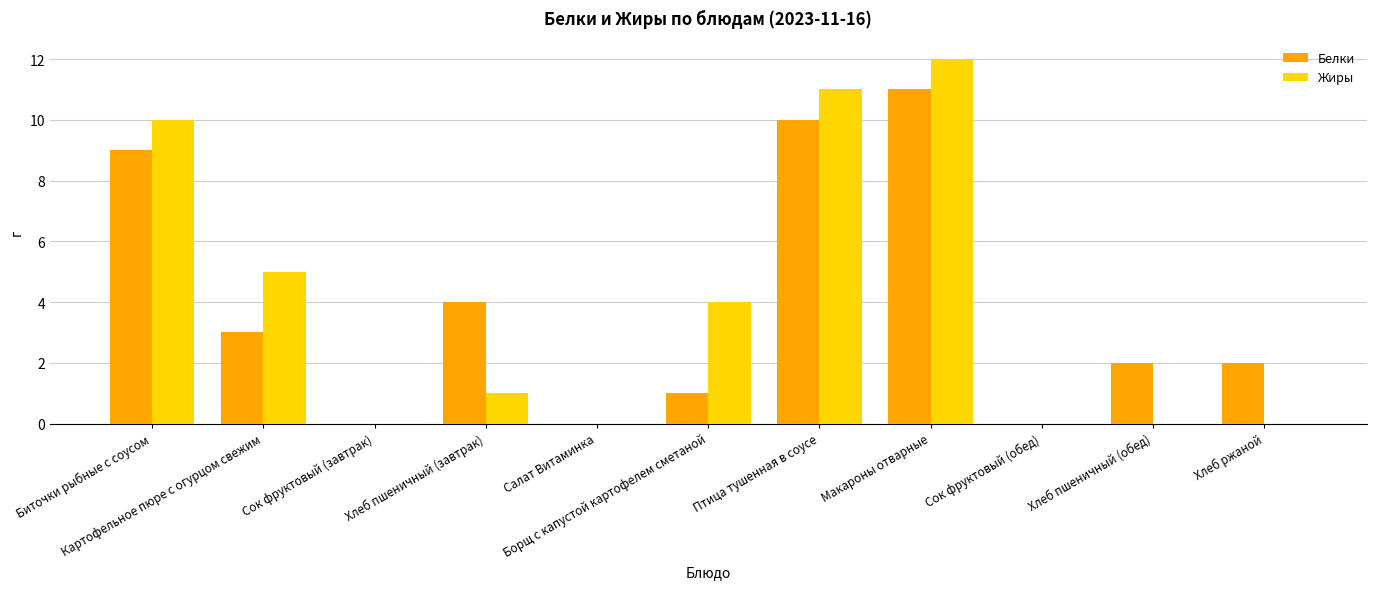

What is the greatest value displayed?

12